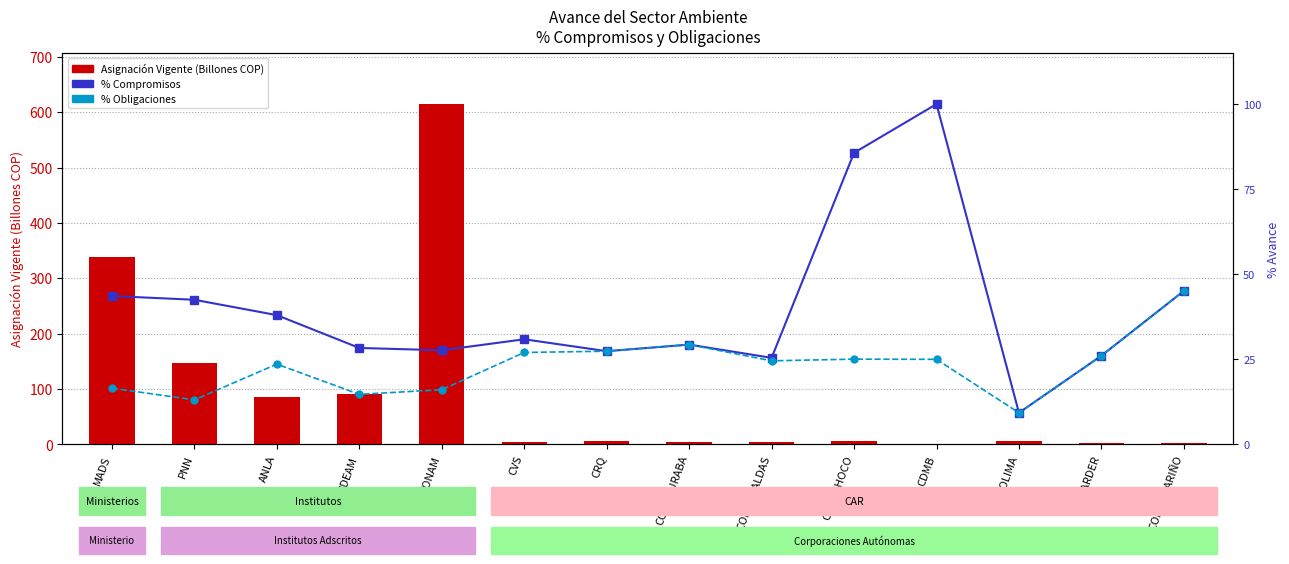

Reading left to right, what are all the values shown in this chart?

Asignación Vigente (Billones COP): MADS=339.3	PNN=147.0	ANLA=85.6	IDEAM=90.6	FONAM=614.7	CVS=4.7	CRQ=5.8	CORPOURABA=5.2	CORPOCALDAS=4.4	CODECHOCO=6.0	CDMB=1.3	CORTOLIMA=7.0	CARDER=3.3	CORPONARIÑO=2.8
% Compromisos: MADS=43.6	PNN=42.5	ANLA=38.0	IDEAM=28.3	FONAM=27.7	CVS=30.9	CRQ=27.4	CORPOURABA=29.3	CORPOCALDAS=25.4	CODECHOCO=85.7	CDMB=100.0	CORTOLIMA=9.3	CARDER=26.1	CORPONARIÑO=45.1
% Obligaciones: MADS=16.5	PNN=13.1	ANLA=23.6	IDEAM=14.7	FONAM=16.1	CVS=27.0	CRQ=27.4	CORPOURABA=29.3	CORPOCALDAS=24.6	CODECHOCO=25.1	CDMB=25.0	CORTOLIMA=9.3	CARDER=26.1	CORPONARIÑO=45.1